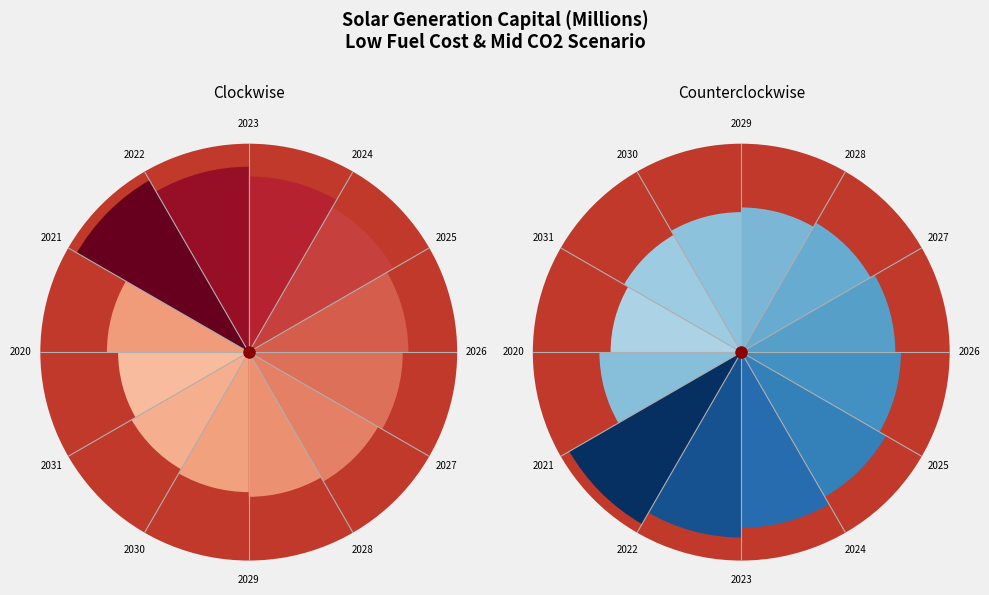

Rank the categories by value from highest to lowest.

2021, 2022, 2023, 2024, 2025, 2026, 2027, 2028, 2020, 2029, 2030, 2031